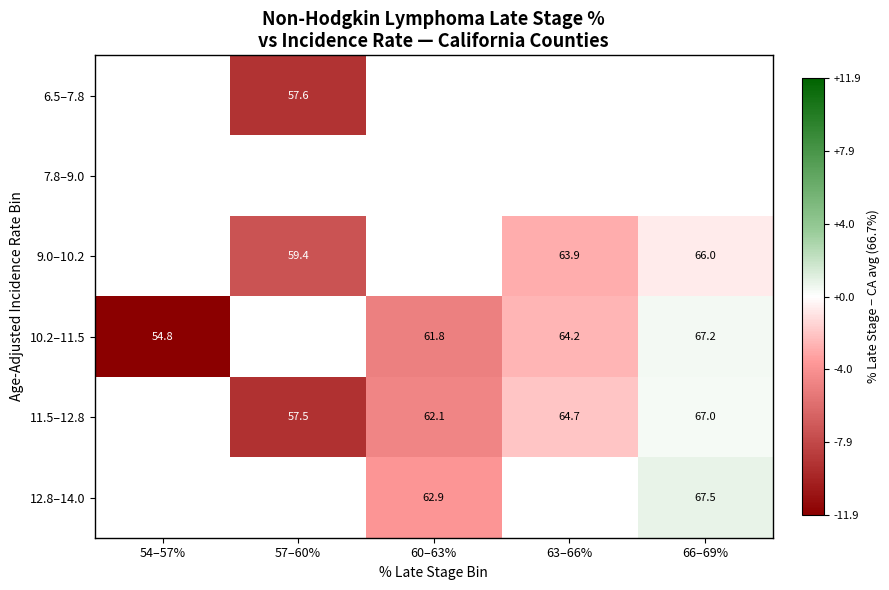

Is the value of 6.5–7.8 at 57–60% greater than the value of 11.5–12.8 at 60–63%?

No